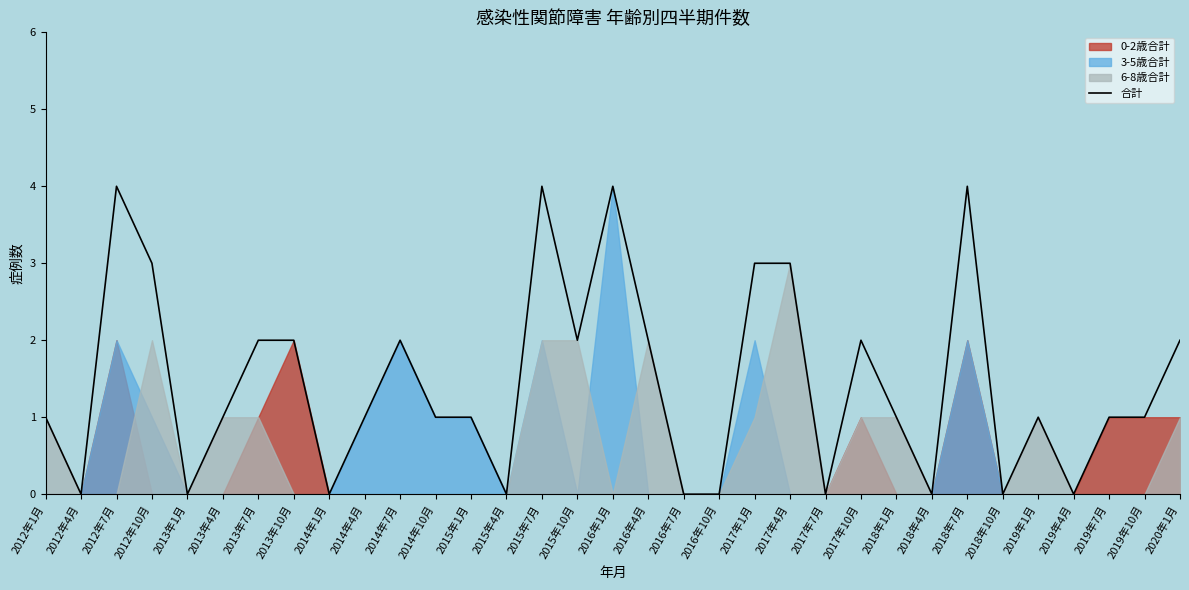

What is the difference between the maximum and minimum values?

4